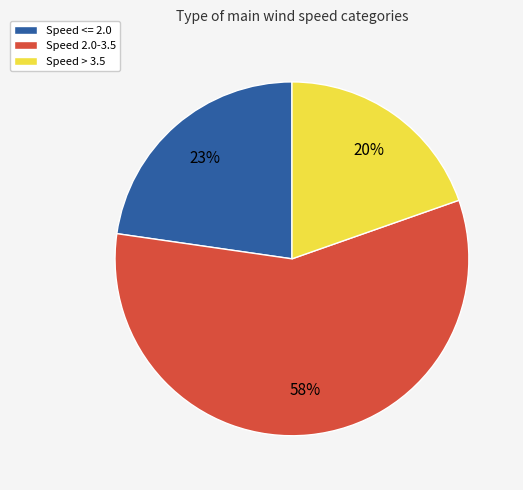

To the nearest percent, what portion does Speed <= 2.0 represent?

23%